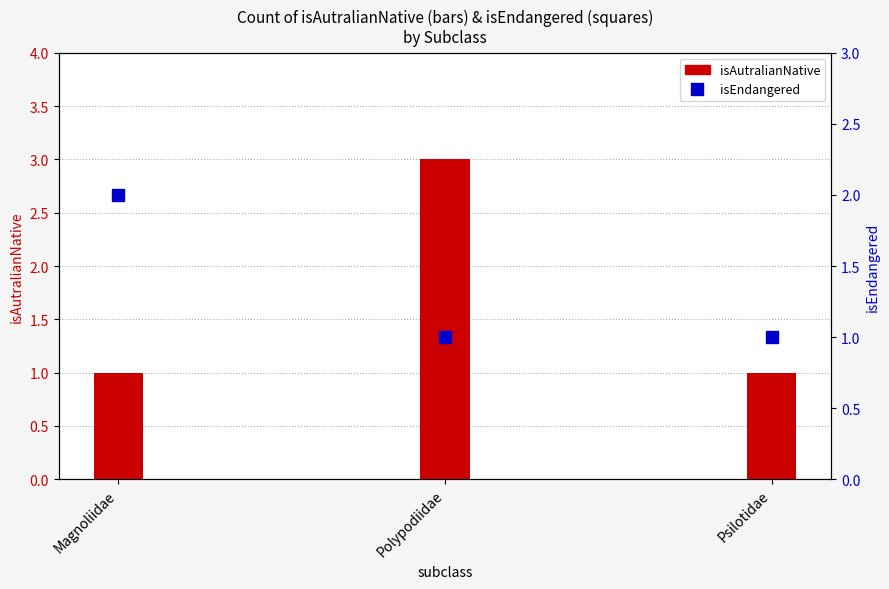

Read the isEndangered value at Psilotidae.

1